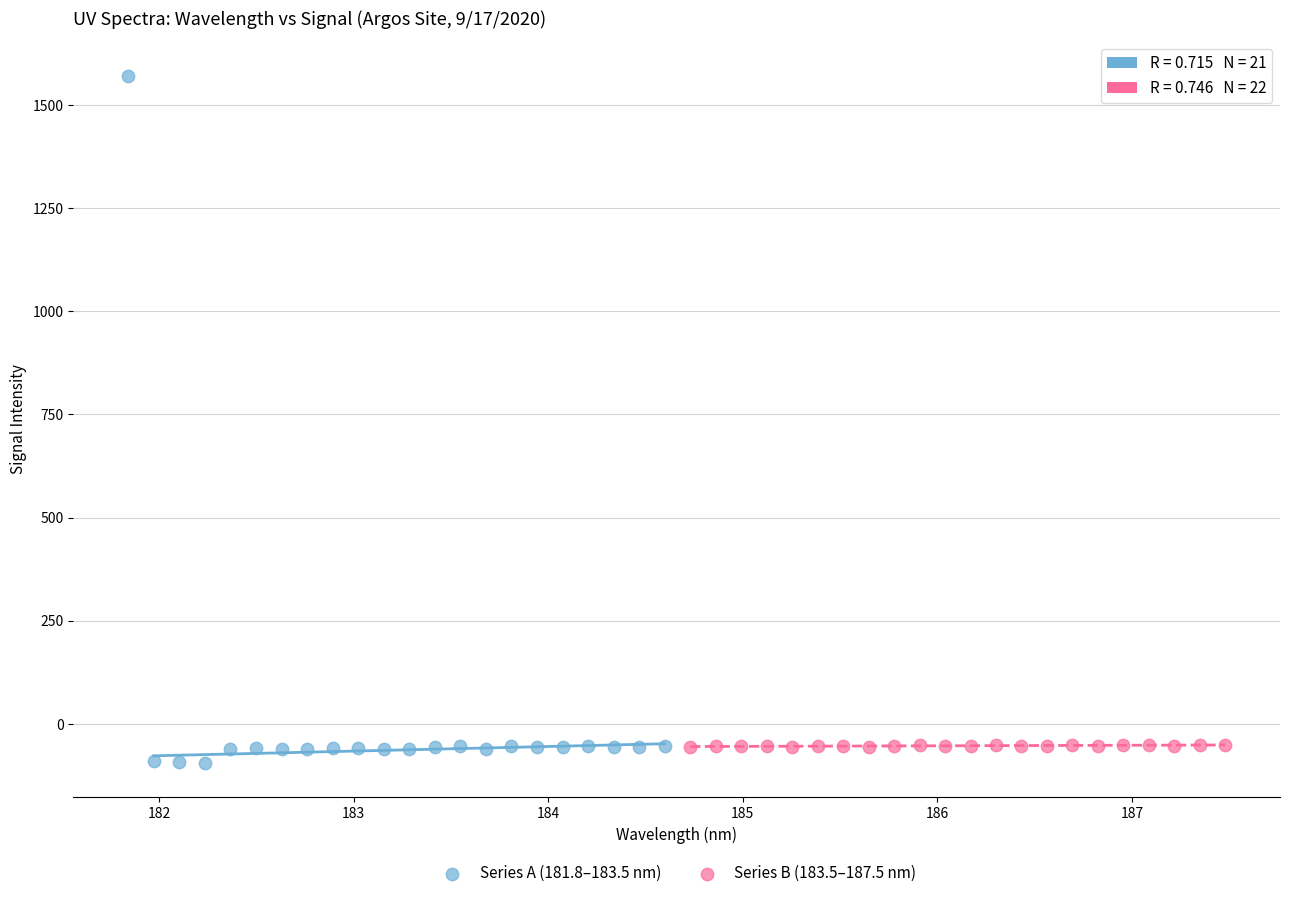

Which series reaches the maximum Y coordinate?

Series A (181.8–183.5 nm)